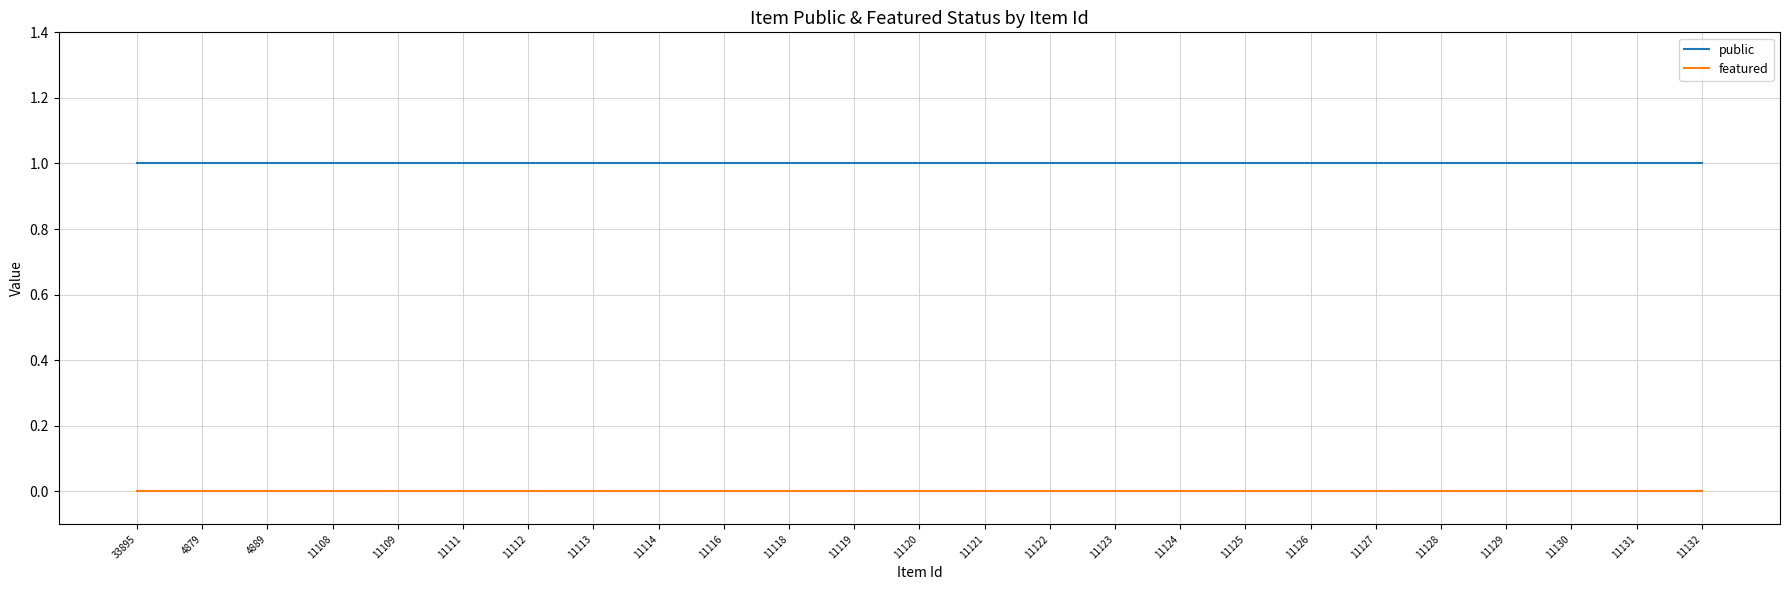

True or false: featured and public cross at least once.

False